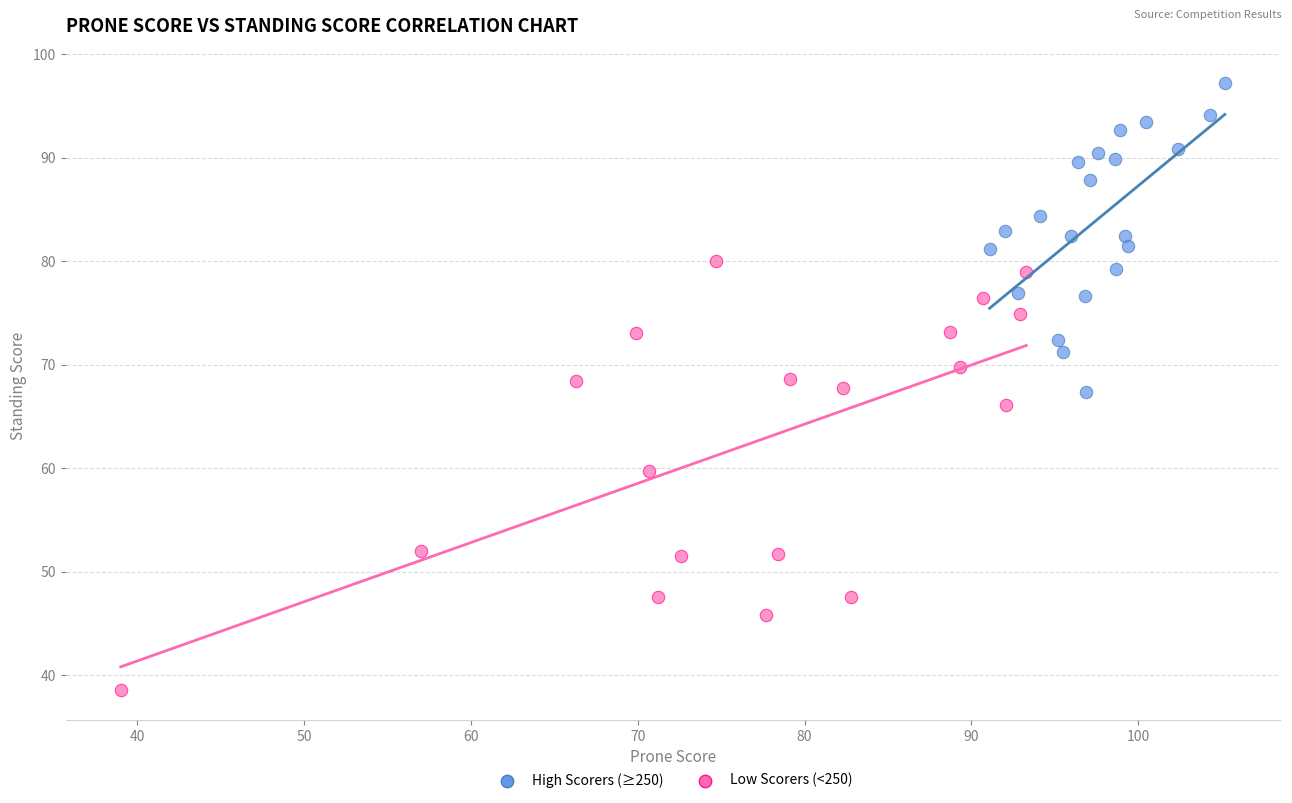

Which series reaches the minimum Y coordinate?

Low Scorers (<250)